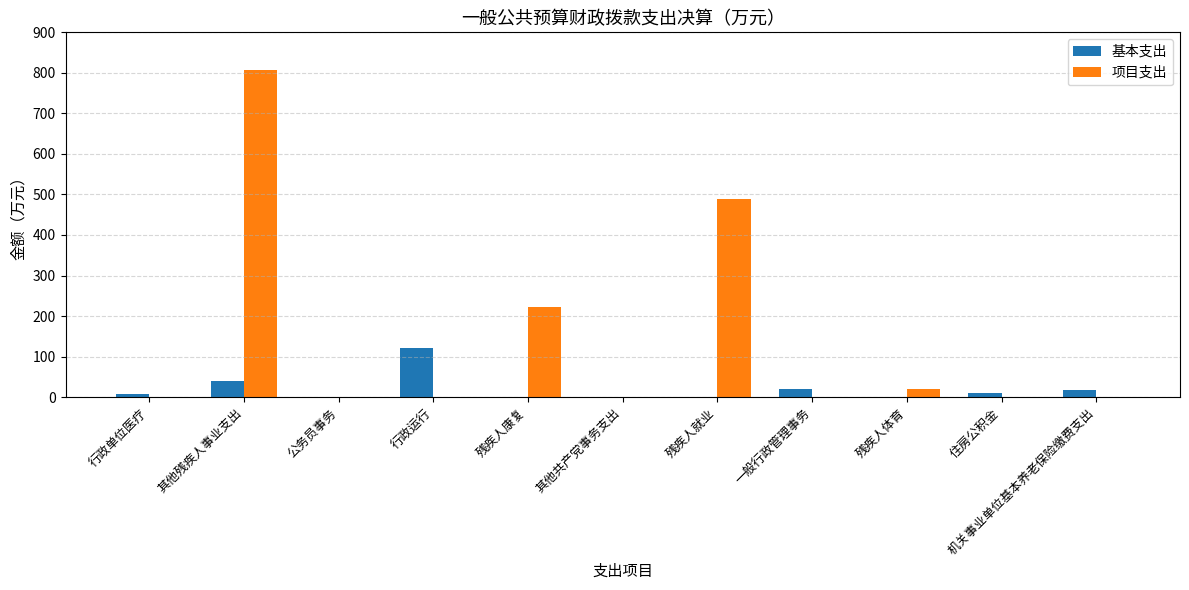

How many categories are shown in the chart?

11